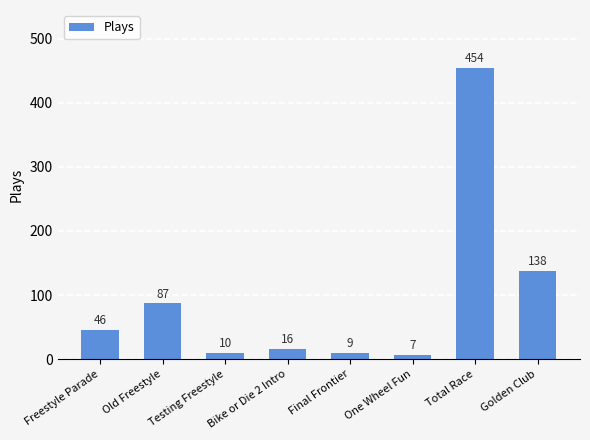

What is the value of the 5th bar from the left?

9